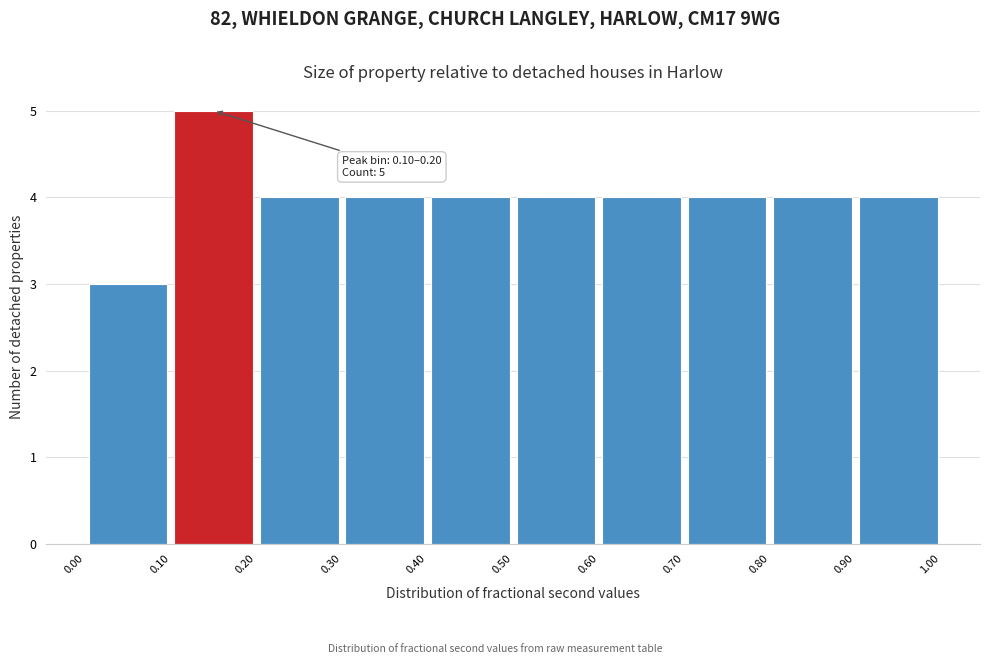

Which range on the x-axis has the tallest bar?

0.10 to 0.20